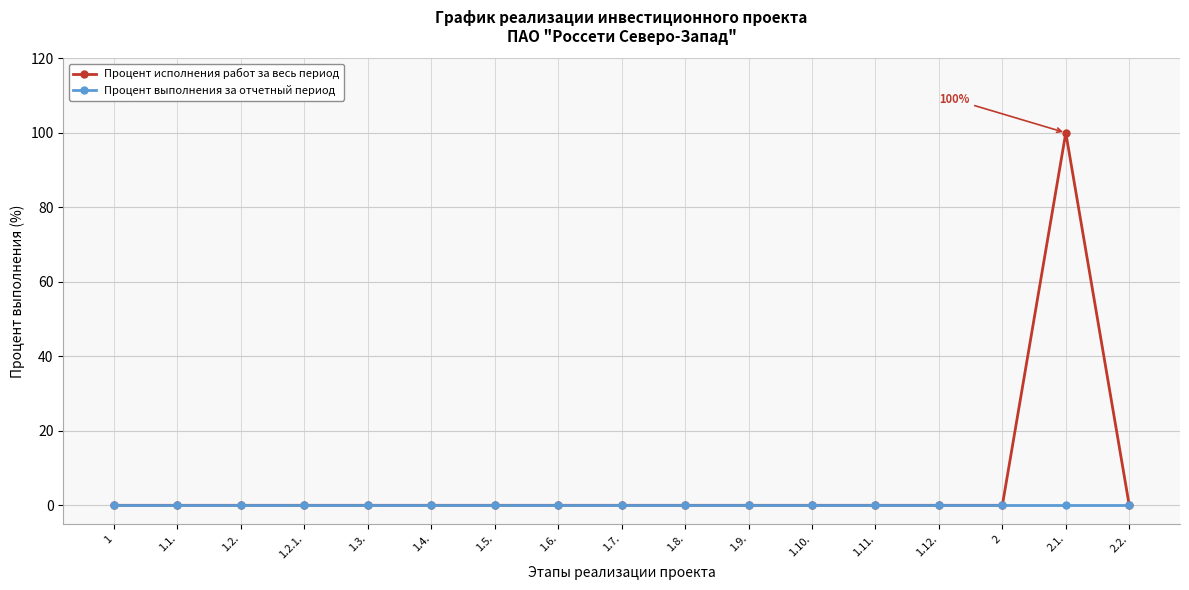

What is the highest value of the Процент исполнения работ за весь период series?

100